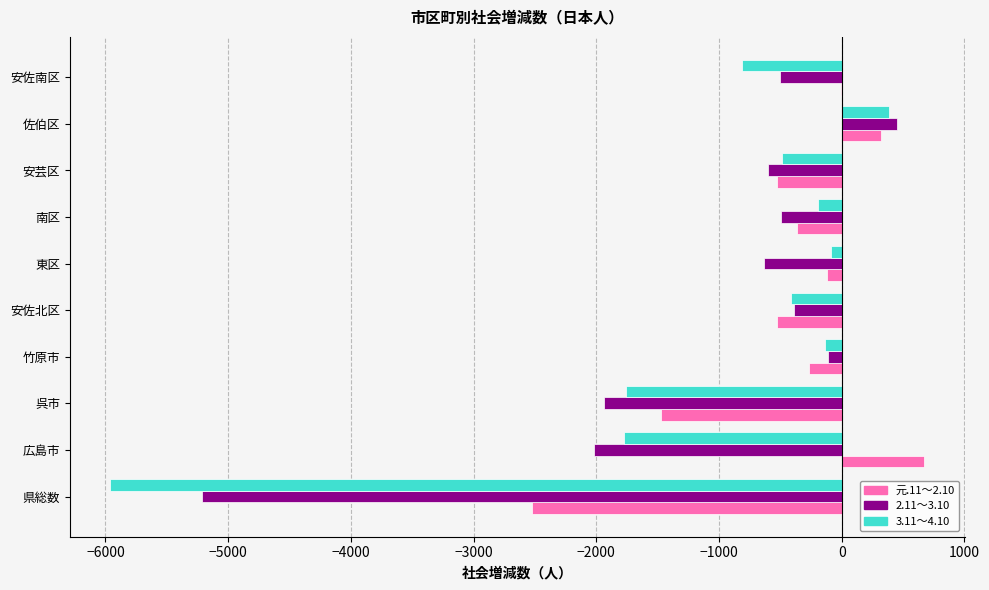

List the series in order of their peak value, lowest first.

3.11～4.10, 2.11～3.10, 元.11～2.10